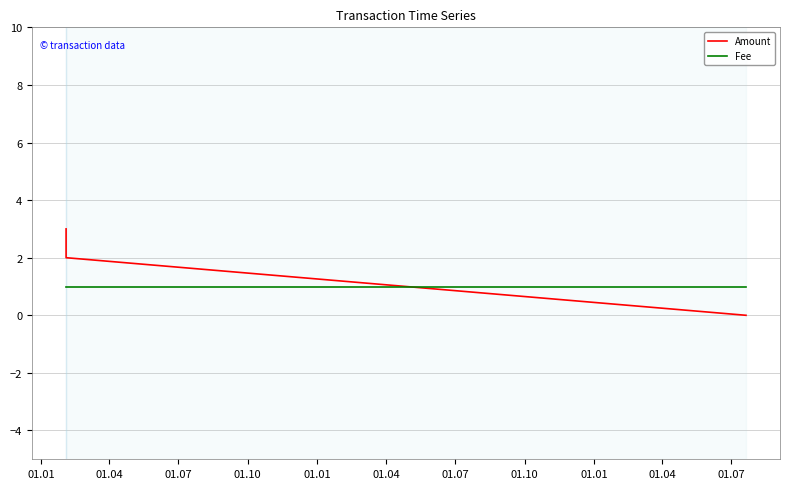

What is the sum of all Amount values?

5